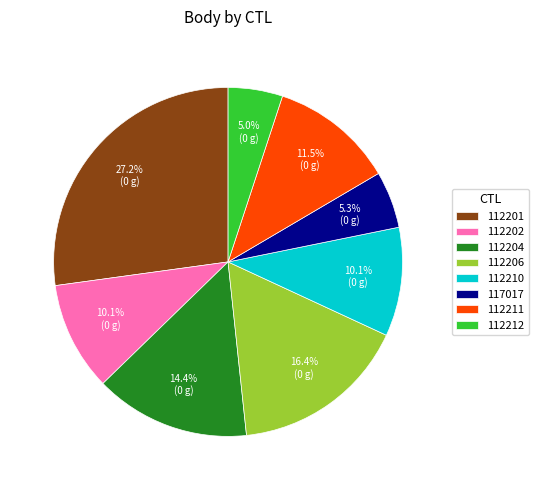

Which category has the biggest portion of the pie?

112201